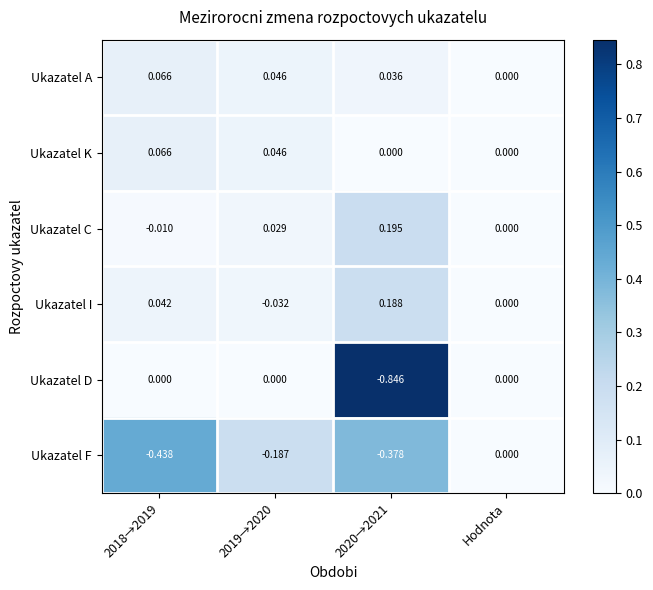

Between 2019→2020 and 2020→2021, which series saw the biggest shift?

Ukazatel D